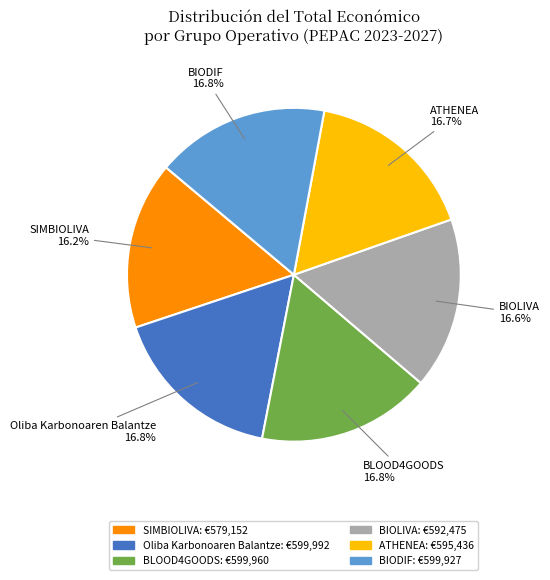

Count the number of slices in the pie.

6